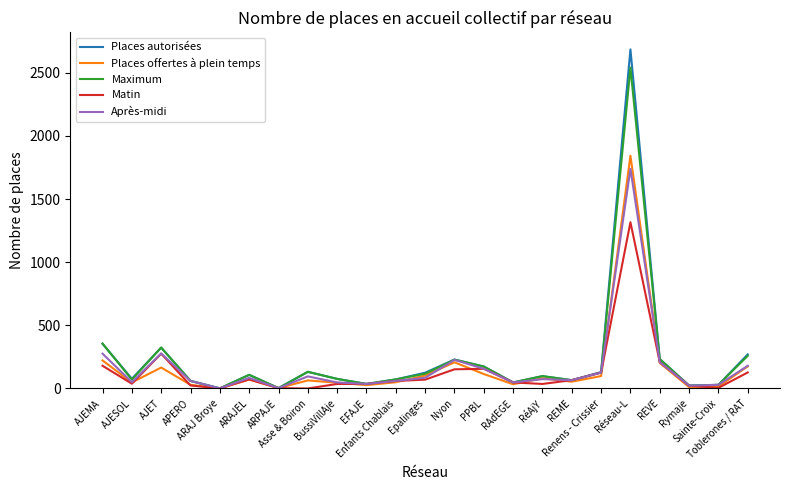

Does the chart have visible grid lines?

No